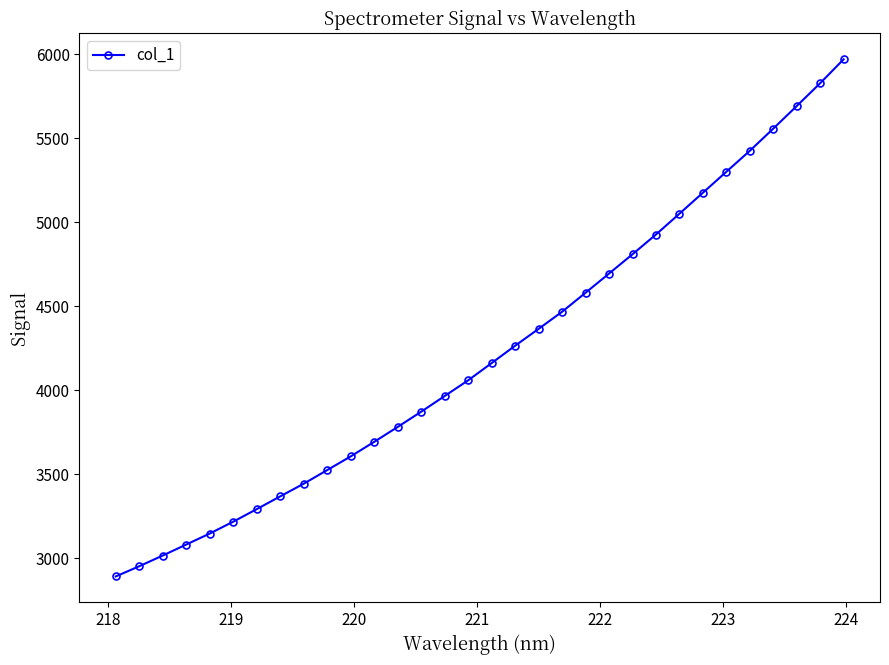

Reading left to right, list all the values displayed in this chart.

2893.2	2954.0	3017.7	3083.2	3148.6	3219.3	3293.8	3369.8	3445.1	3526.2	3607.5	3694.2	3782.8	3873.4	3966.7	4060.0	4162.6	4265.9	4366.1	4467.7	4580.9	4695.1	4809.7	4927.3	5051.0	5175.7	5300.6	5425.2	5557.1	5691.4	5827.3	5969.6